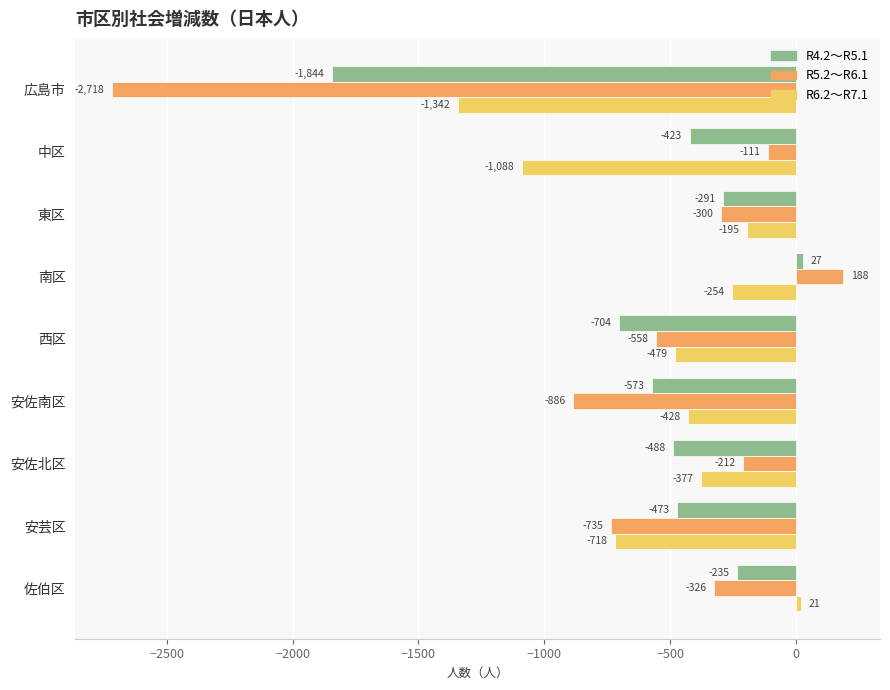

Which series has the largest range (max minus min)?

R5.2～R6.1